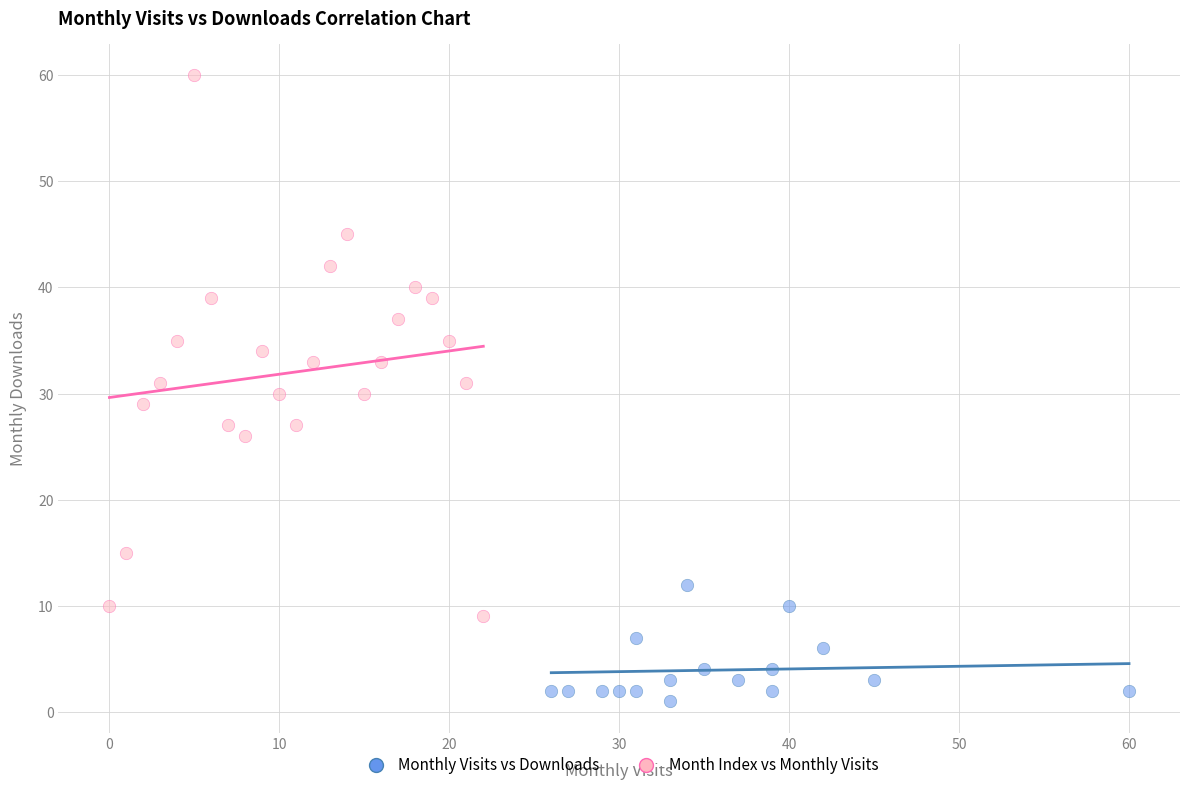

Which series contains the lowest Y value?

Monthly Visits vs Downloads